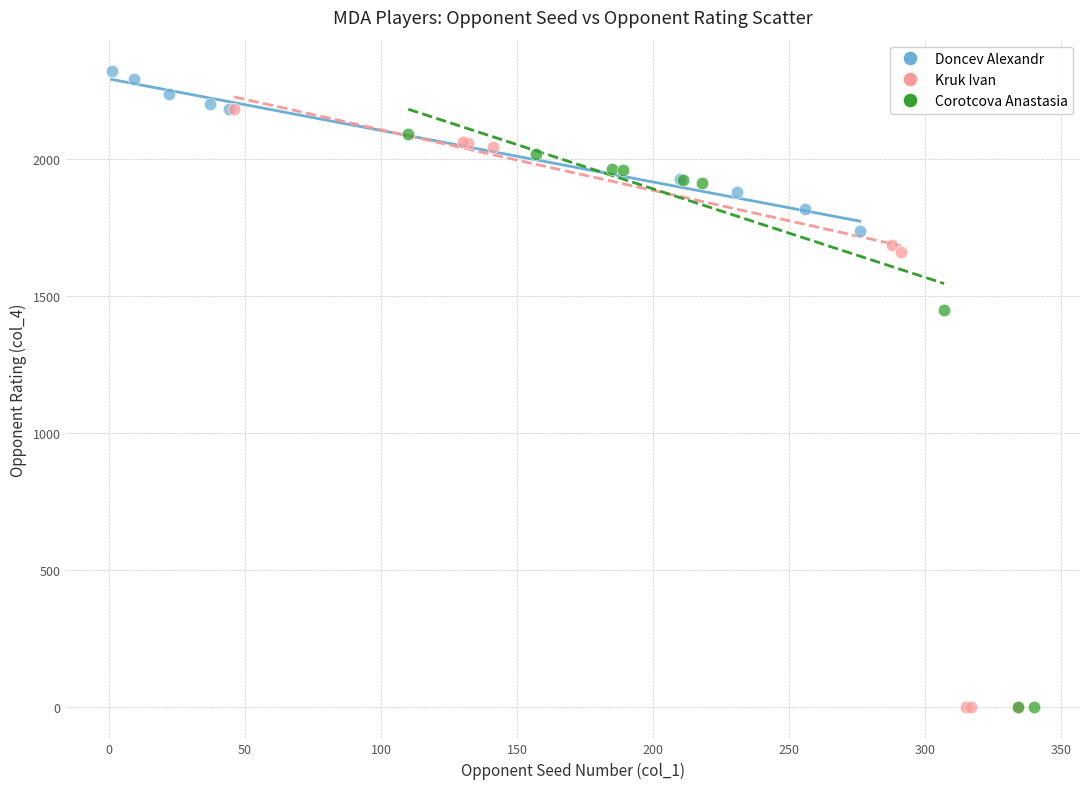

What are all the series names shown in the legend?

Doncev Alexandr, Kruk Ivan, Corotcova Anastasia